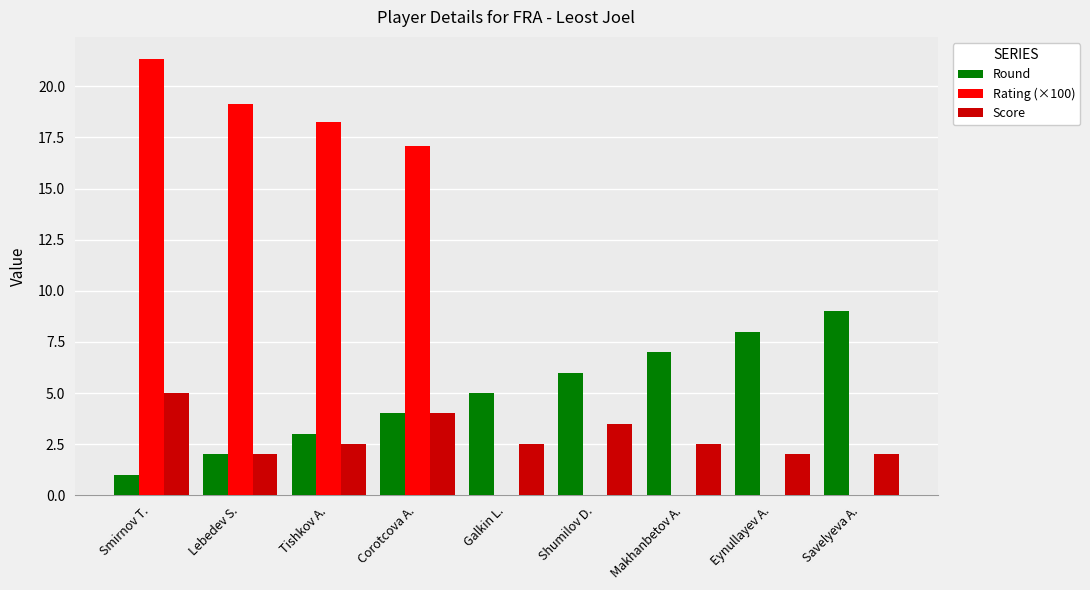

Is the value of Round at Eynullayev A. greater than the value of Rating (×100) at Shumilov D.?

Yes